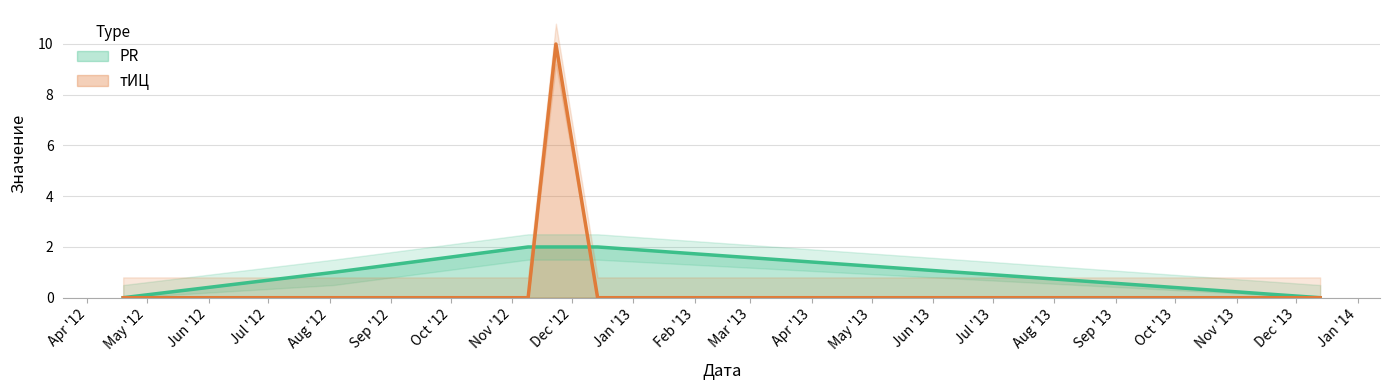

Is this an area chart (filled region under the line)?

No